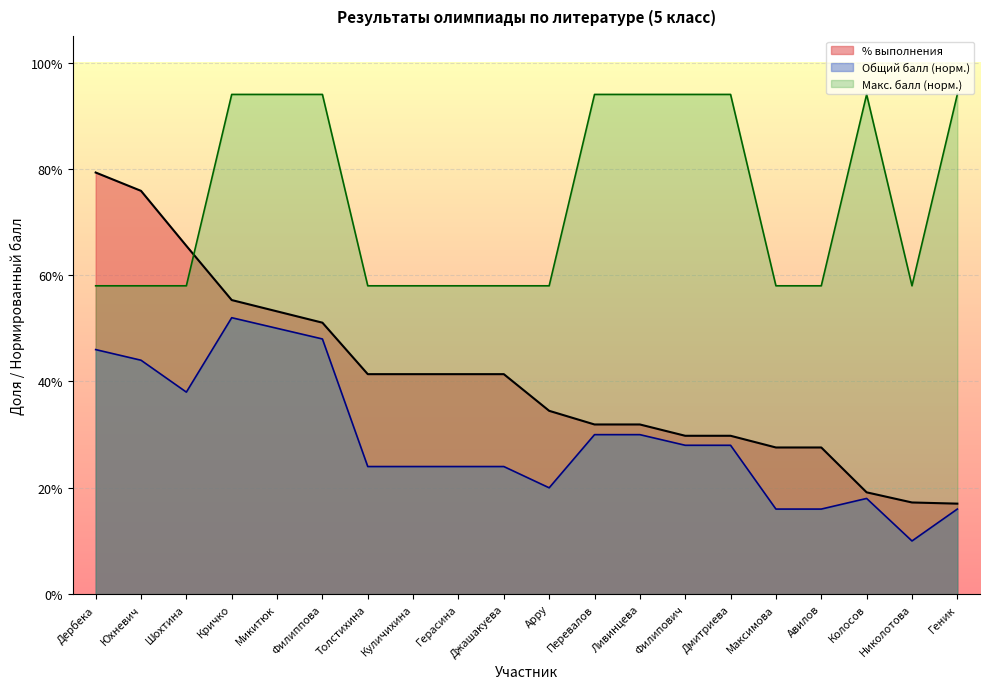

Rank the series by their average value, from highest to lowest.

Макс. балл (норм.), % выполнения, Общий балл (норм.)